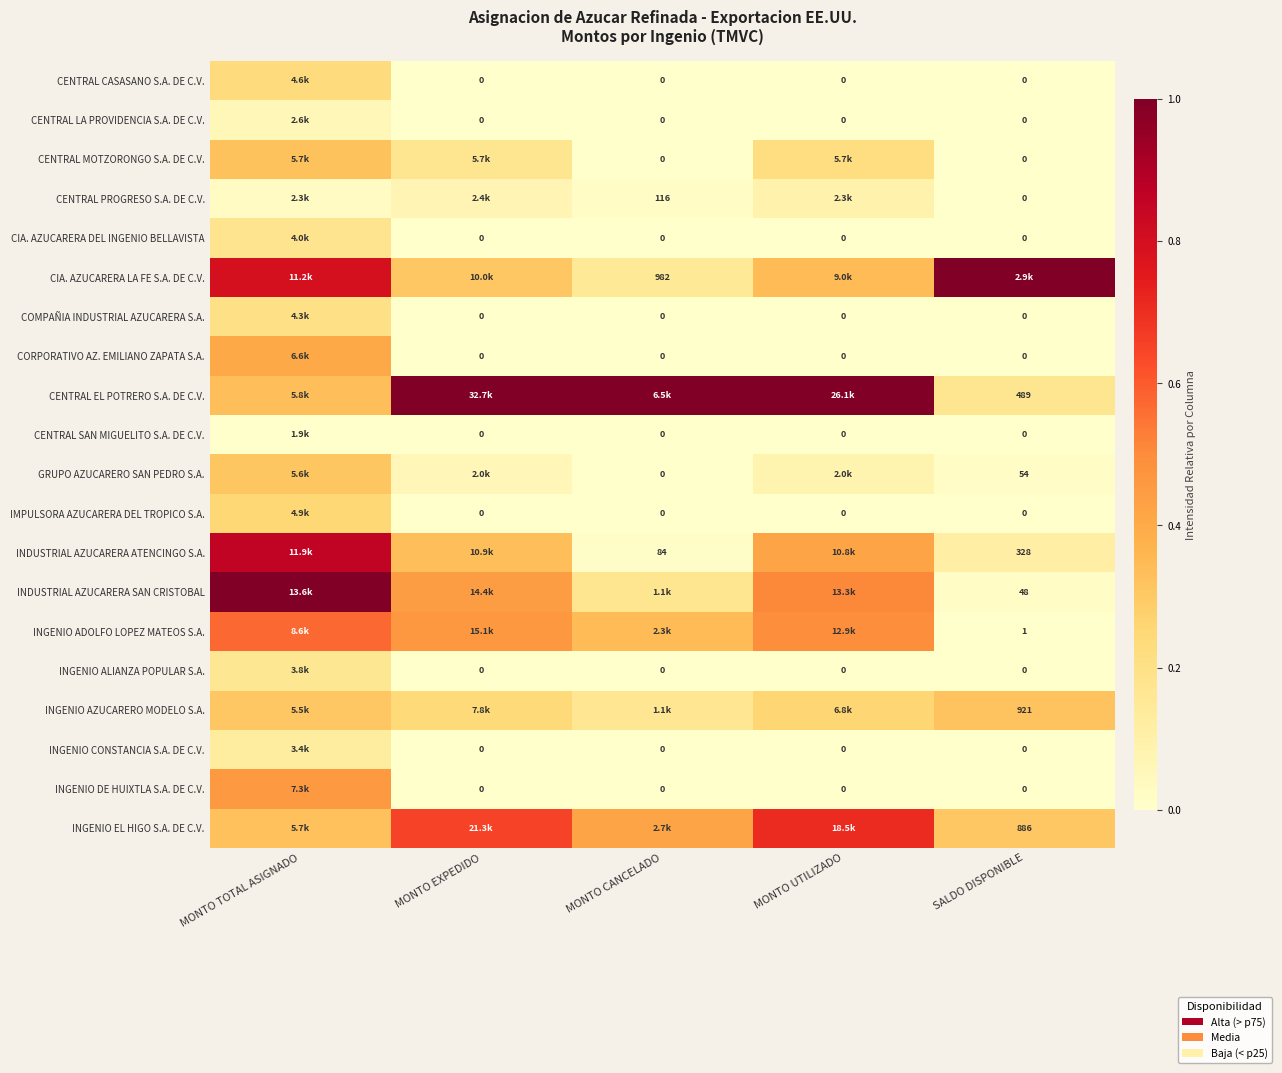

Which series changed the most between MONTO UTILIZADO and SALDO DISPONIBLE?

CENTRAL EL POTRERO S.A. DE C.V.